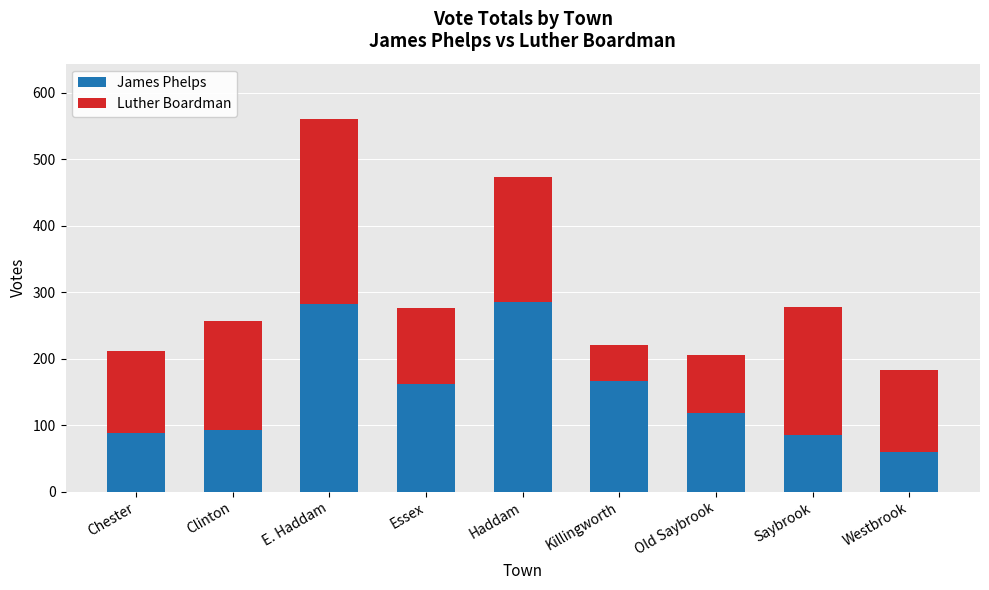

Is it true that James Phelps equals 91 at E. Haddam?

False